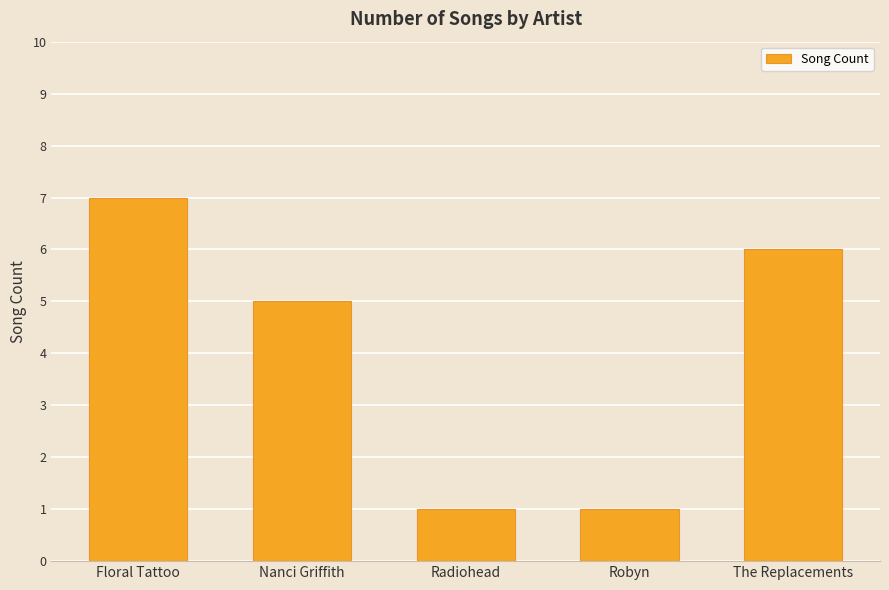

What position from the right is Robyn?

2